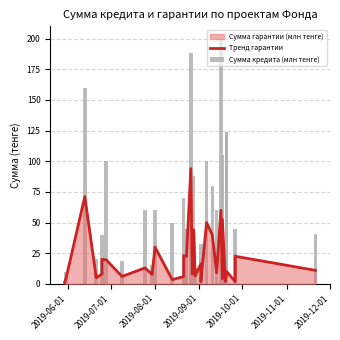

How many bars are there in total?

76